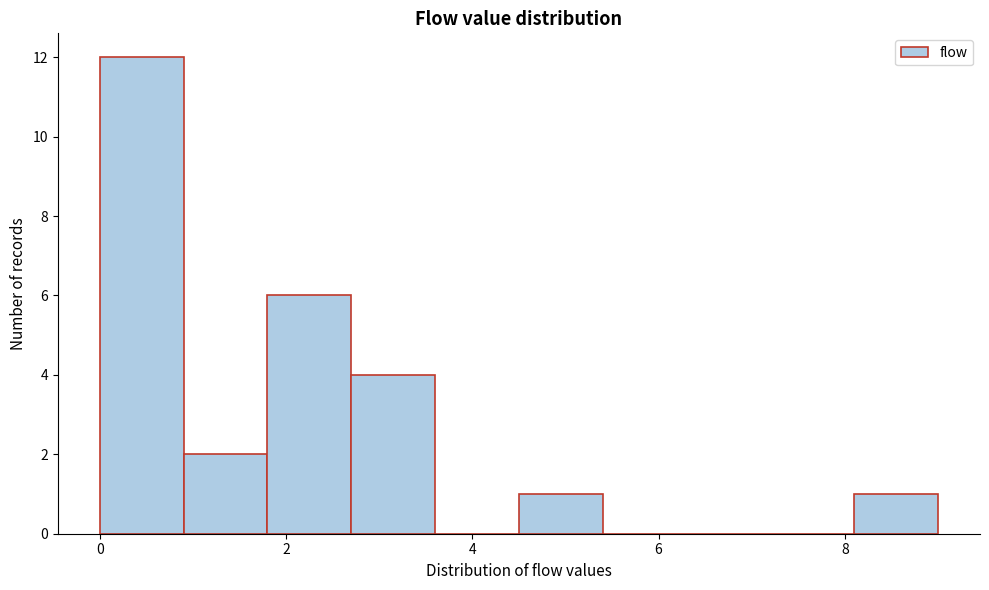

Reading left to right, list every bar in this chart as the range it spans on the x-axis followed by its height. Neither the bar edges nor the heights are printed on the chart, so give them approximately, as read against the axes.

0.0 to 0.9: 12
0.9 to 1.8: 2
1.8 to 2.7: 6
2.7 to 3.6: 4
3.6 to 4.5: 0
4.5 to 5.4: 1
5.4 to 6.3: 0
6.3 to 7.2: 0
7.2 to 8.1: 0
8.1 to 9.0: 1